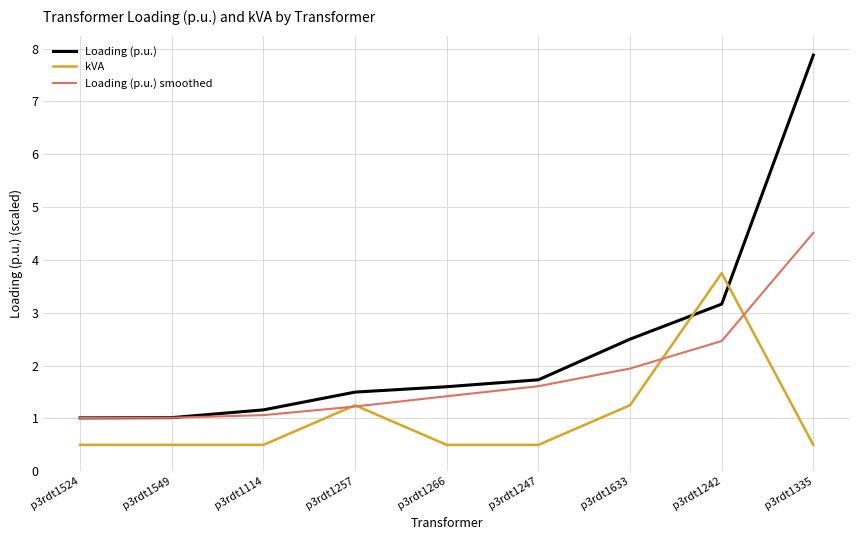

List the series in order of their peak value, highest first.

Loading (p.u.), Loading (p.u.) smoothed, kVA